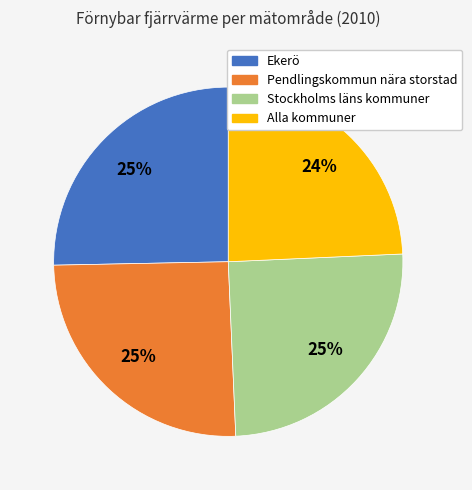

Which category has the smallest portion of the pie?

Alla kommuner